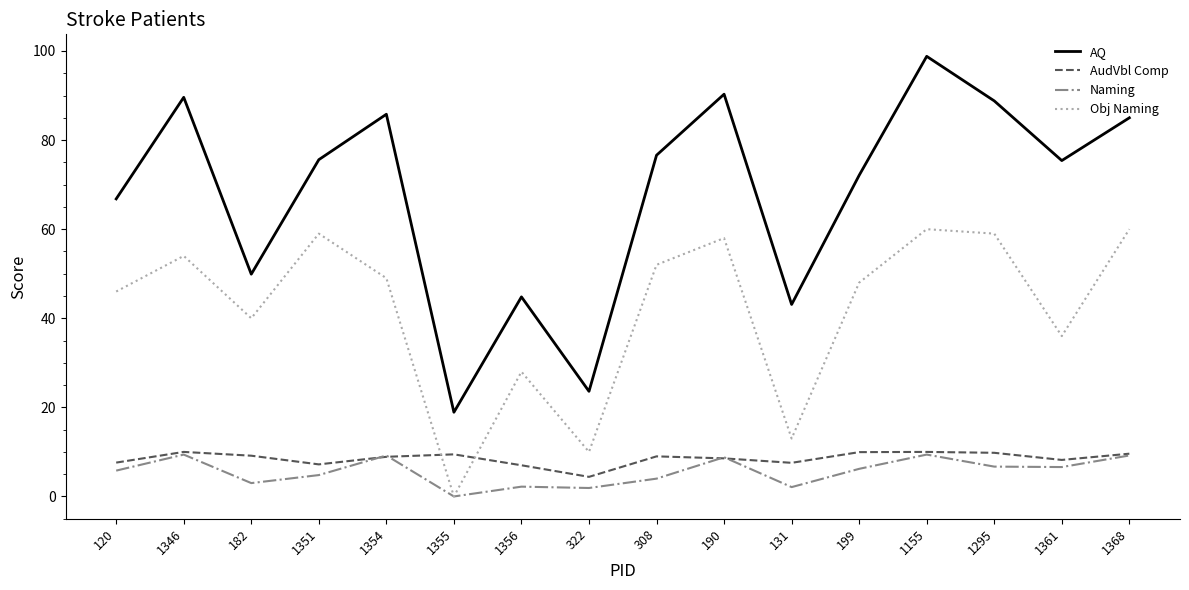

What is the minimum value for AudVbl Comp?

4.4